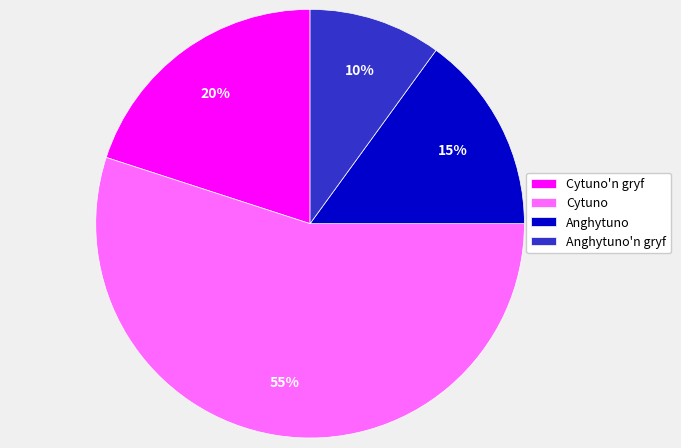

How many slices are in this pie chart?

4